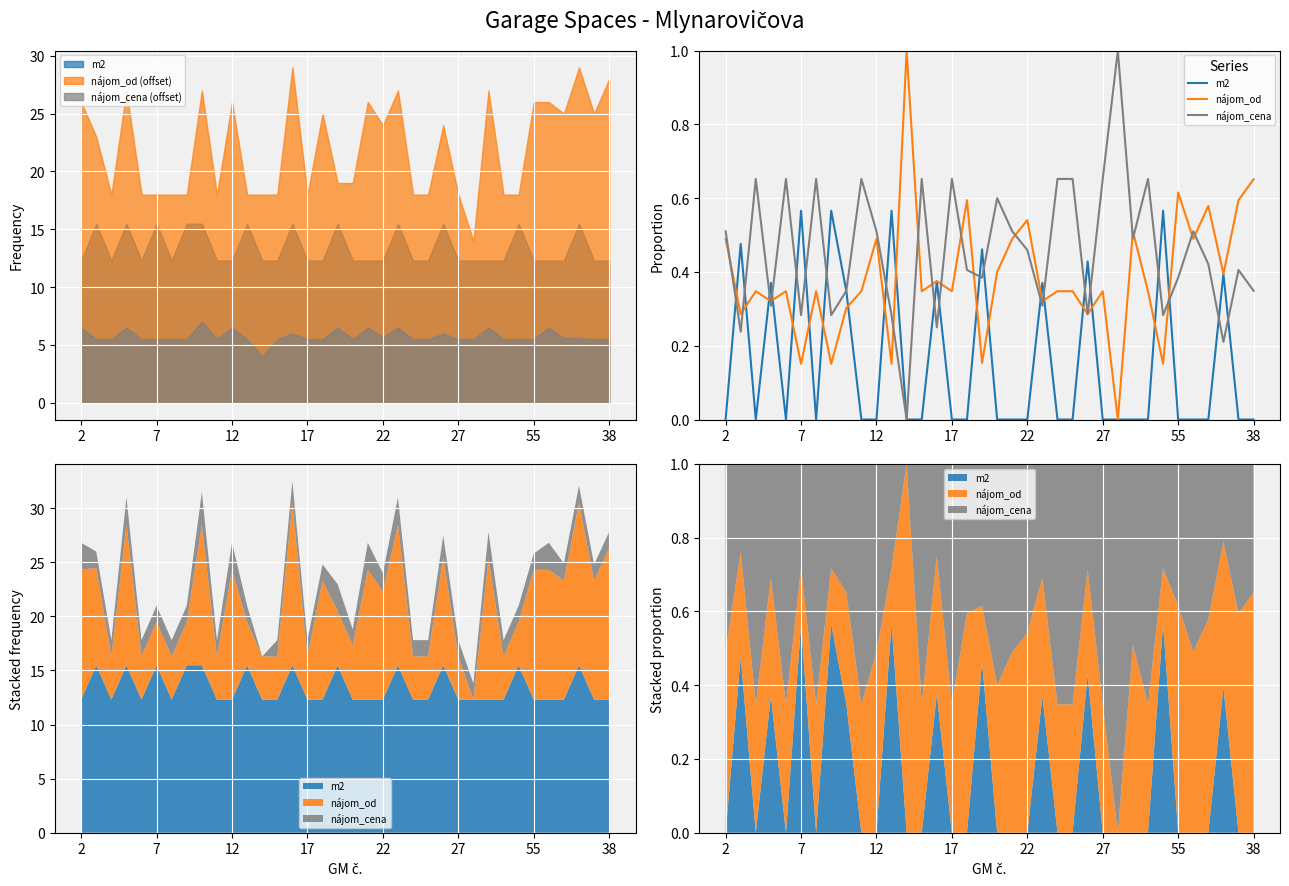

List the series in order of their overall mean, lowest first.

m2, nájom_od, nájom_cena